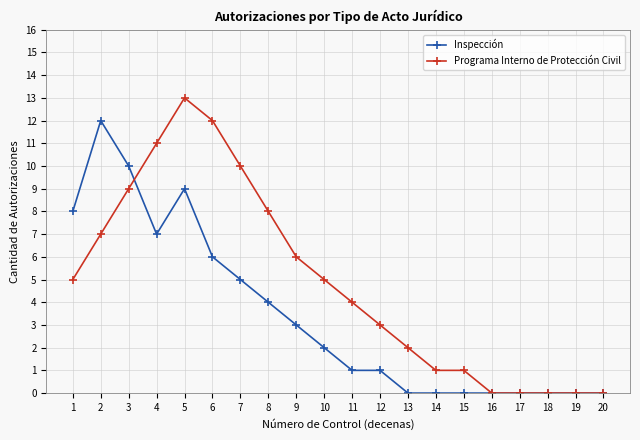

Rank the series by their maximum value, from highest to lowest.

Programa Interno de Protección Civil, Inspección